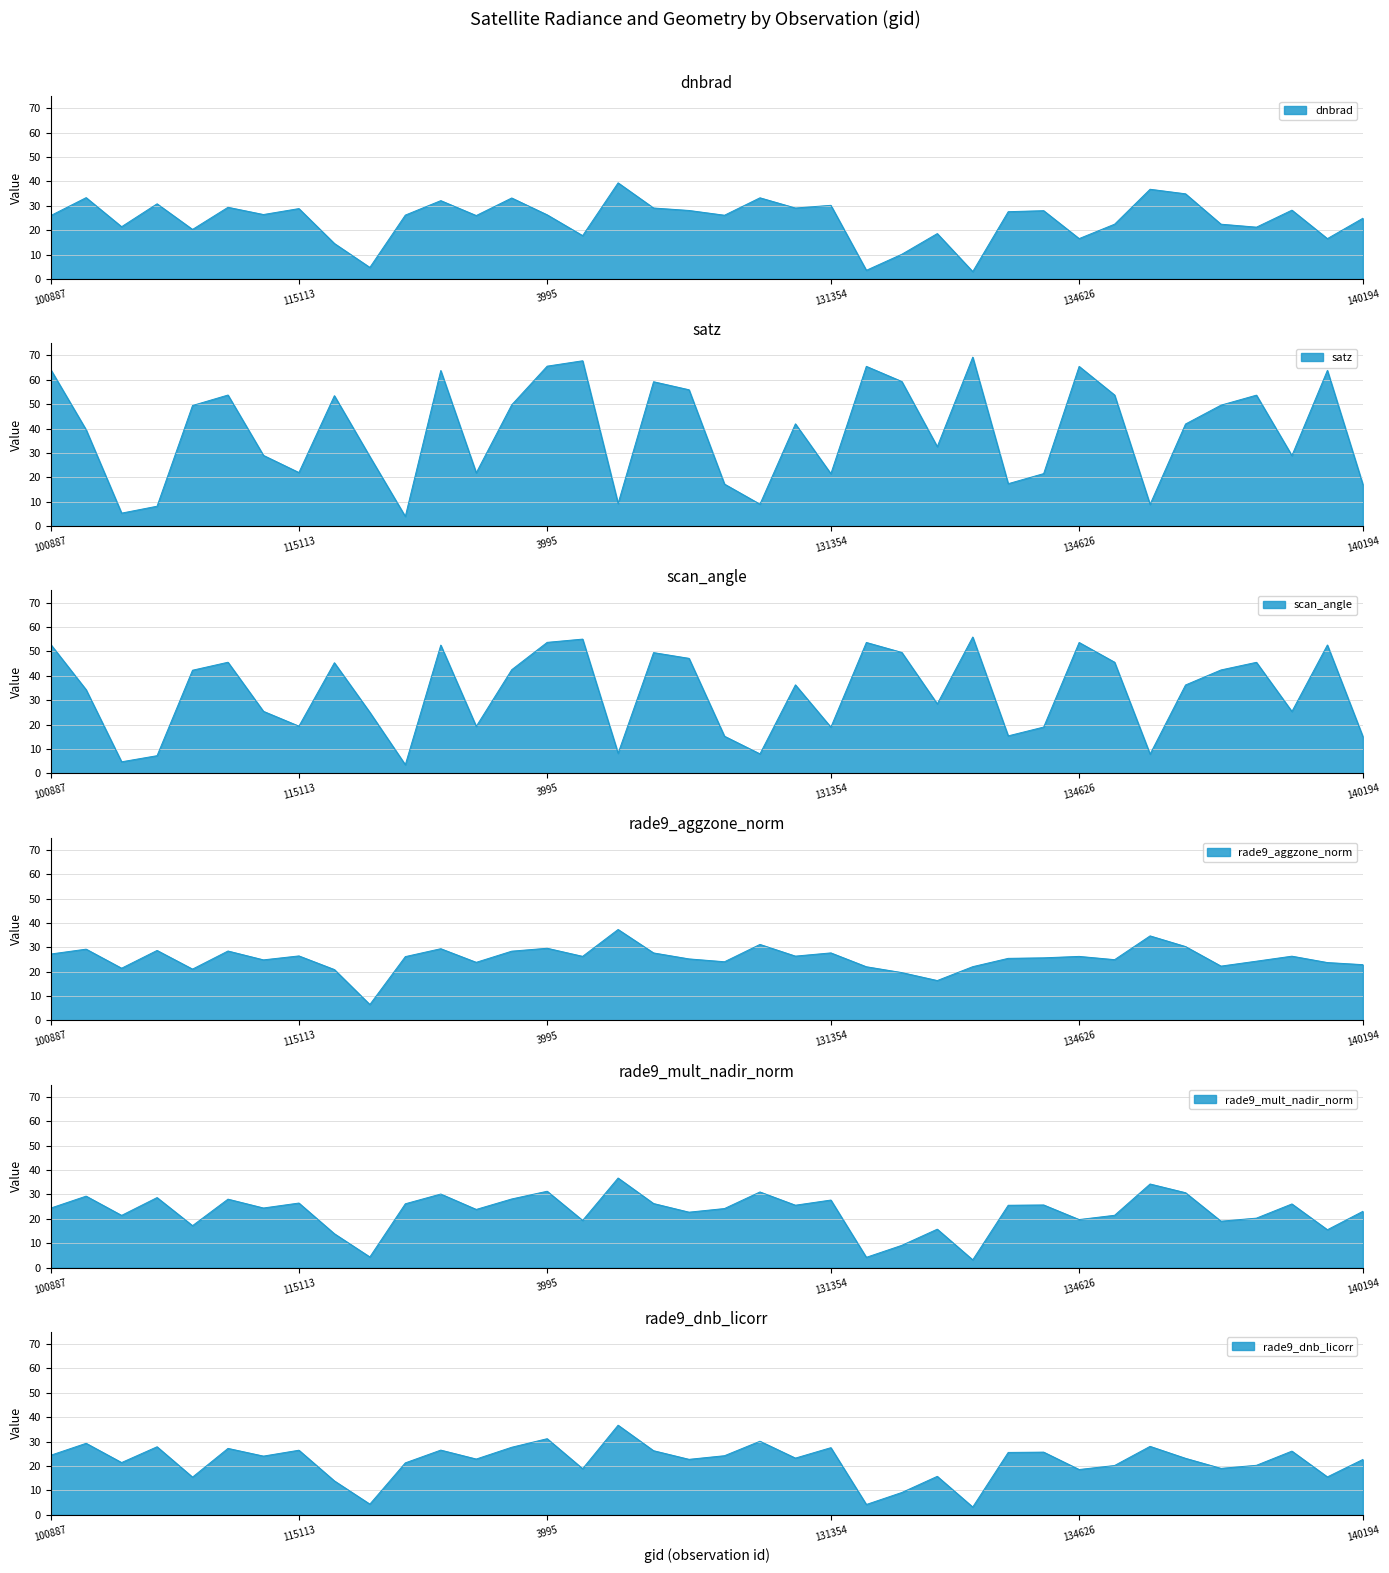

What is the smallest value displayed?

3.0